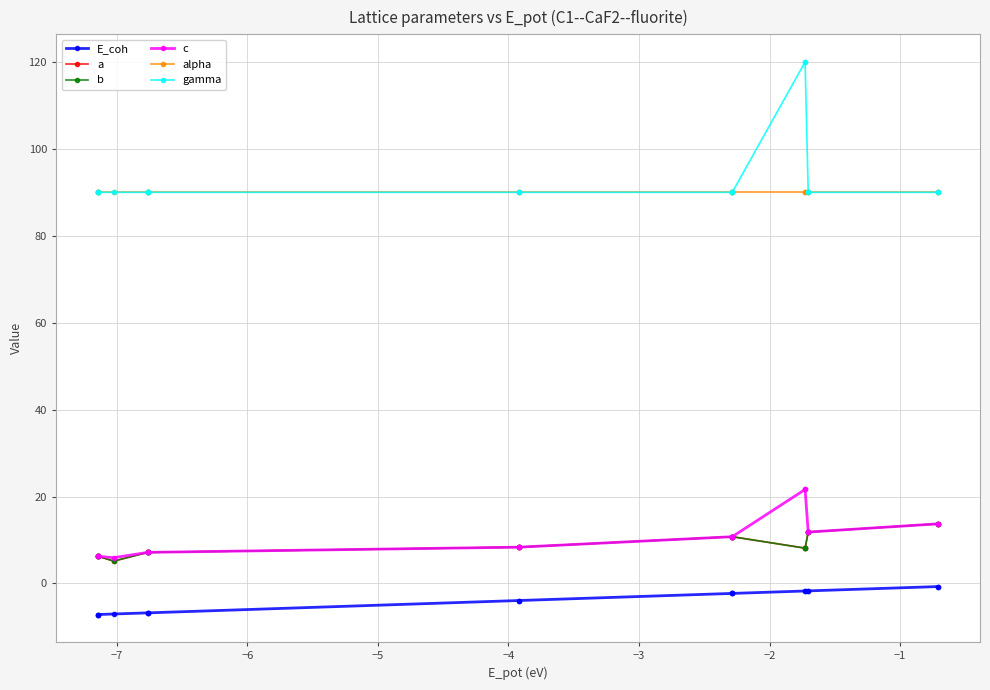

Does the chart have visible grid lines?

Yes